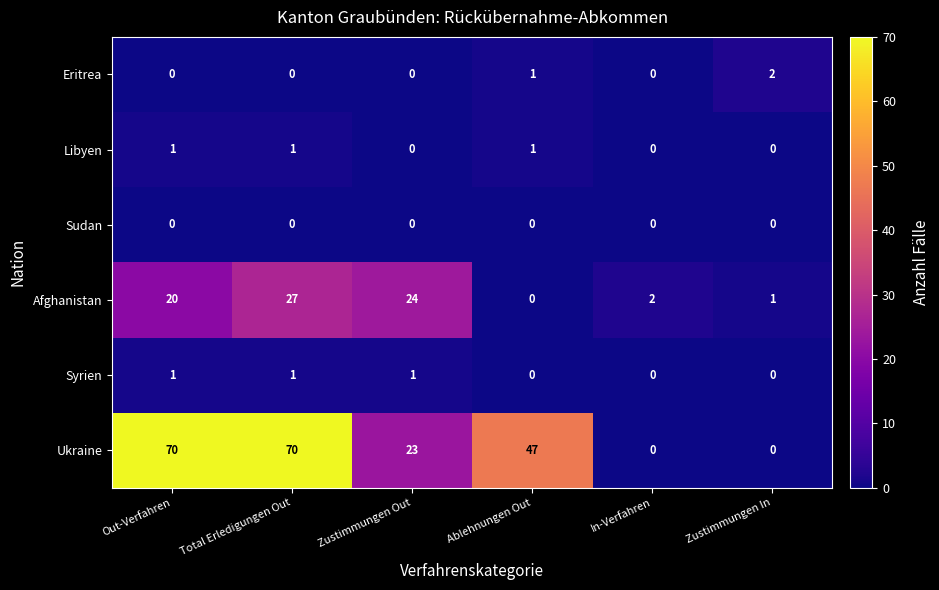

What value does the Ukraine series have at Total Erledigungen Out?

70